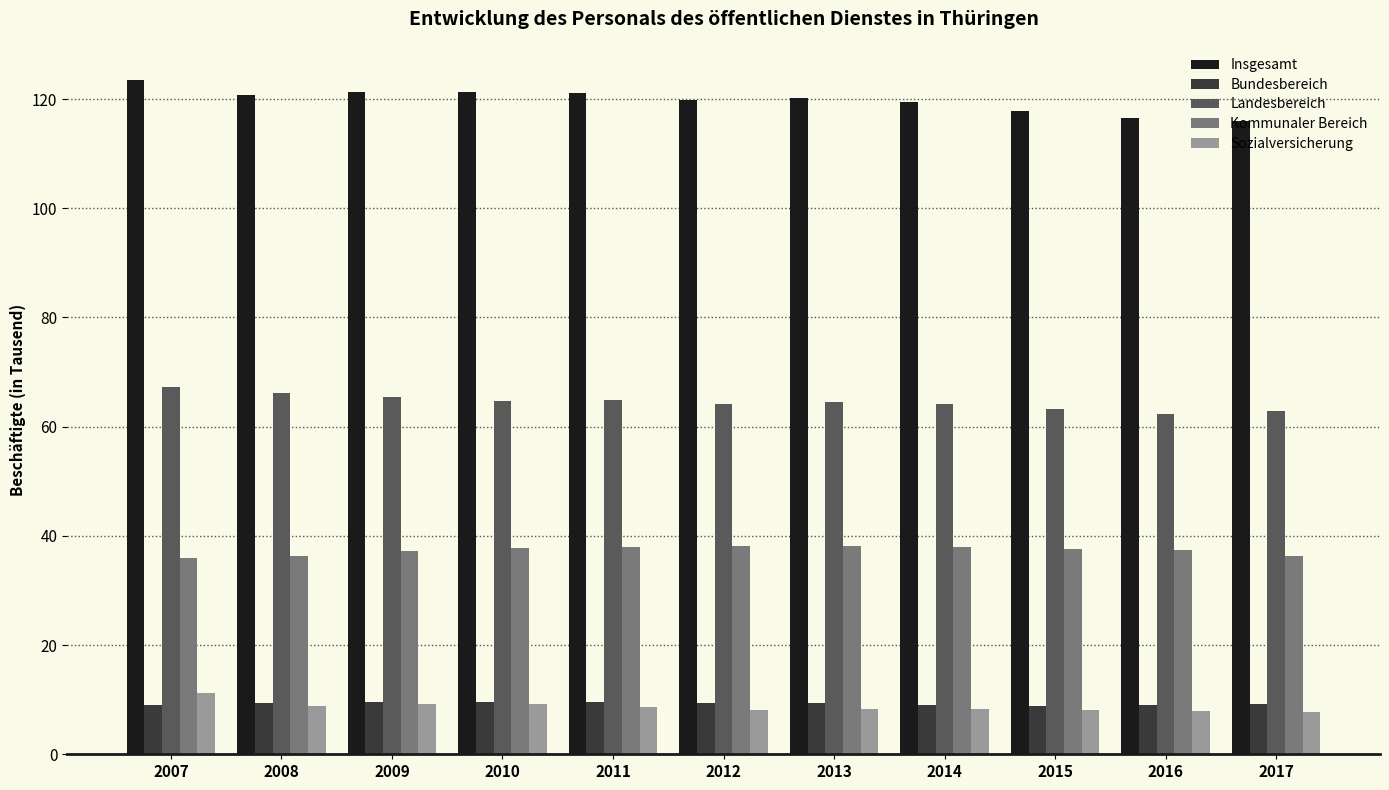

At which label does Insgesamt first exceed 120?

2007